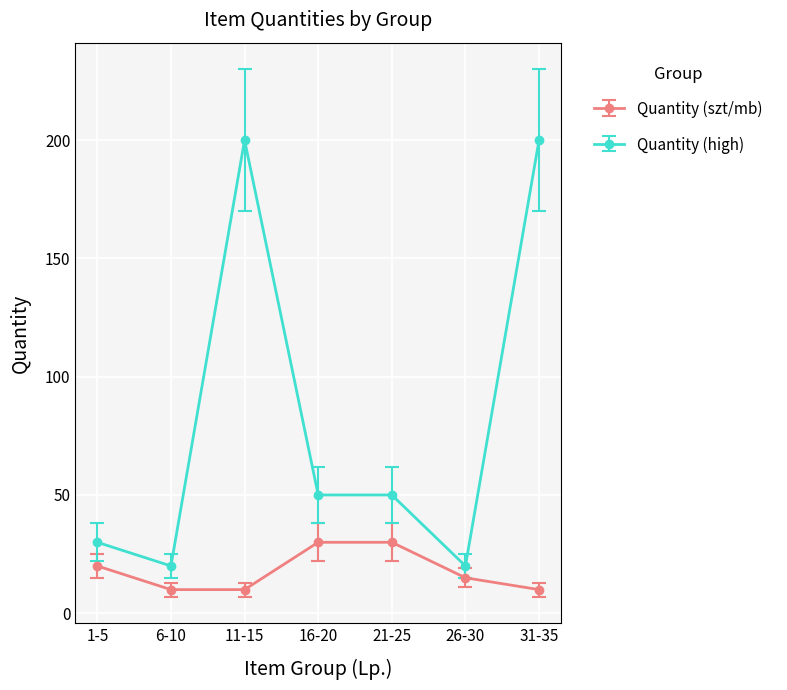

Which series has the largest range (max minus min)?

Quantity (high)